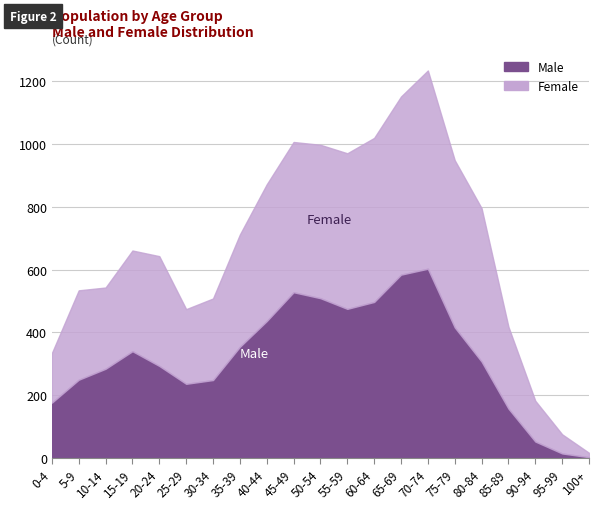

How many interior local peaks does the Male series have?

3